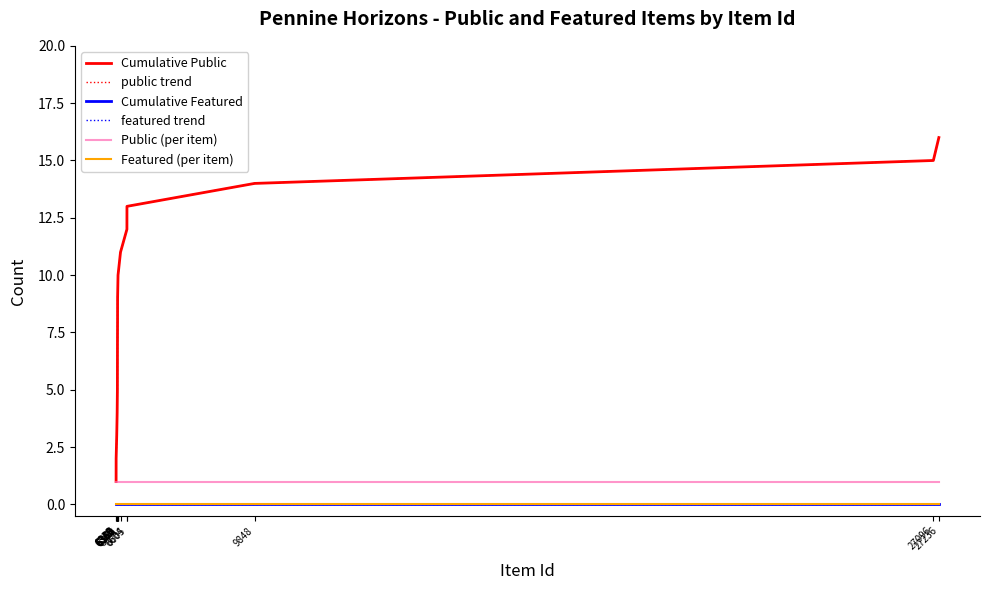

True or false: Cumulative Public and public trend cross at least once.

False